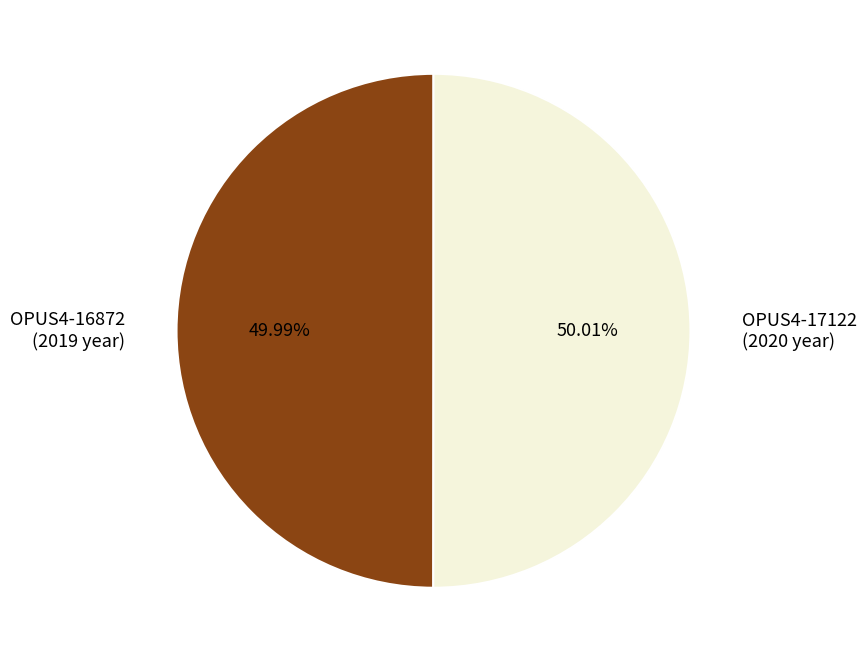

What is the ratio of the value at OPUS4-16872 to the value at OPUS4-17122?

1.0